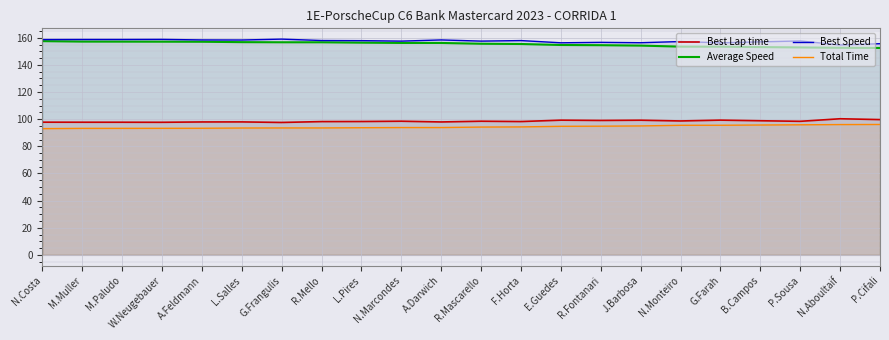

List the labels in order of Total Time value, largest first.

P.Cifali, N.Aboultaif, P.Sousa, B.Campos, G.Farah, N.Monteiro, J.Barbosa, R.Fontanari, E.Guedes, F.Horta, R.Mascarello, A.Darwich, N.Marcondes, L.Pires, R.Mello, G.Frangulis, L.Salles, A.Feldmann, W.Neugebauer, M.Paludo, M.Muller, N.Costa